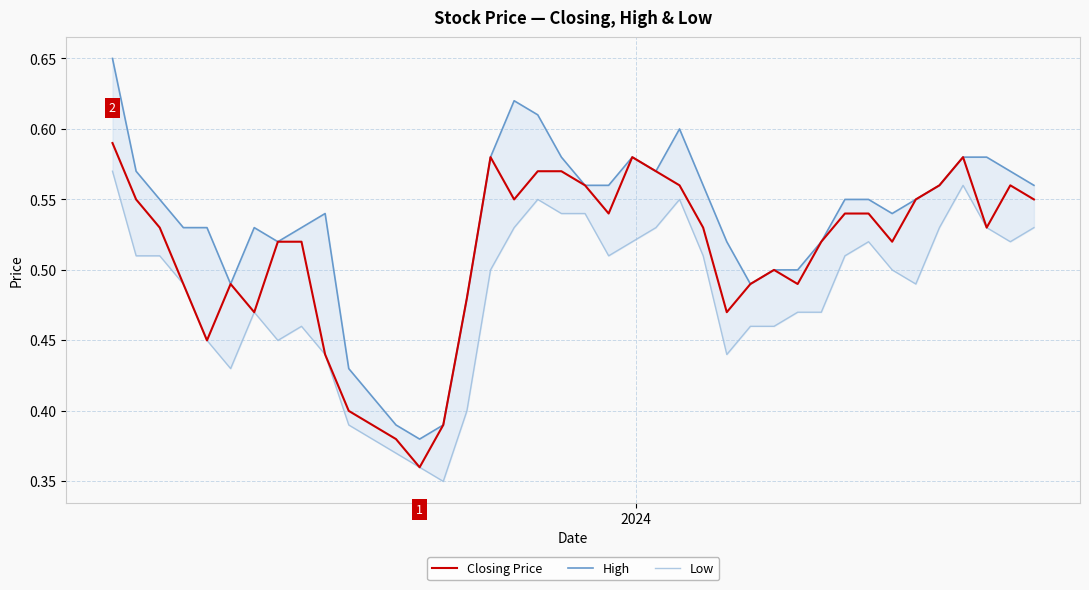

What is the minimum value shown in the chart?

0.3